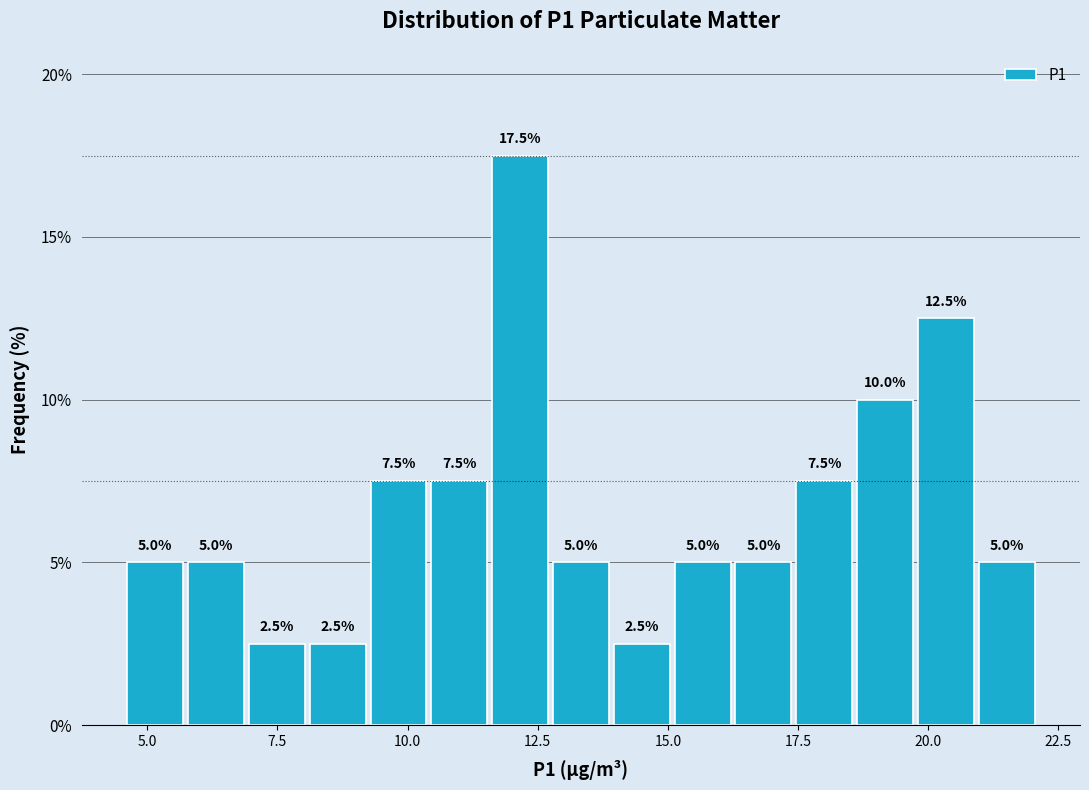

Around what value on the x-axis is the tallest bar? Give the approximate position of its centre, as read against the axis.

12.0